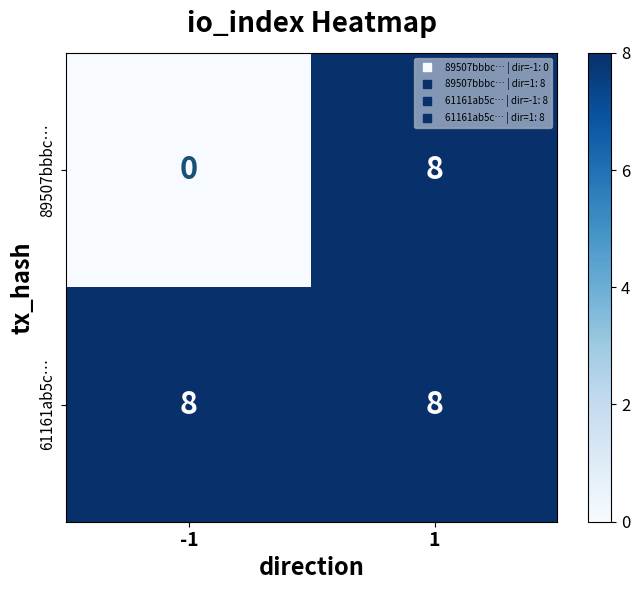

At which category does the chart reach its minimum across all series?

-1